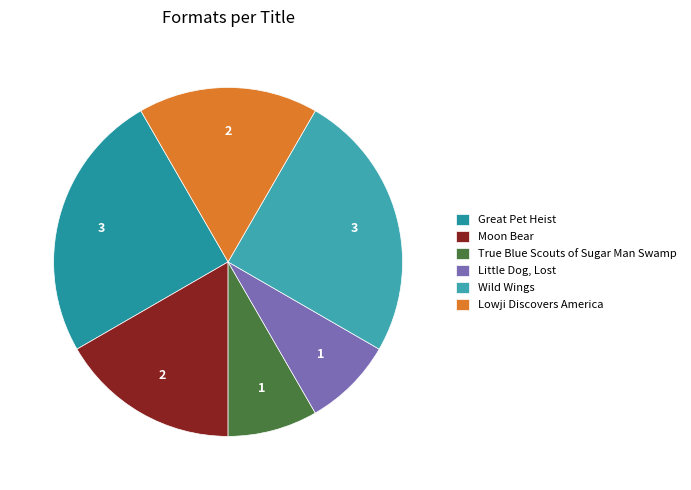

Count the number of slices in the pie.

6